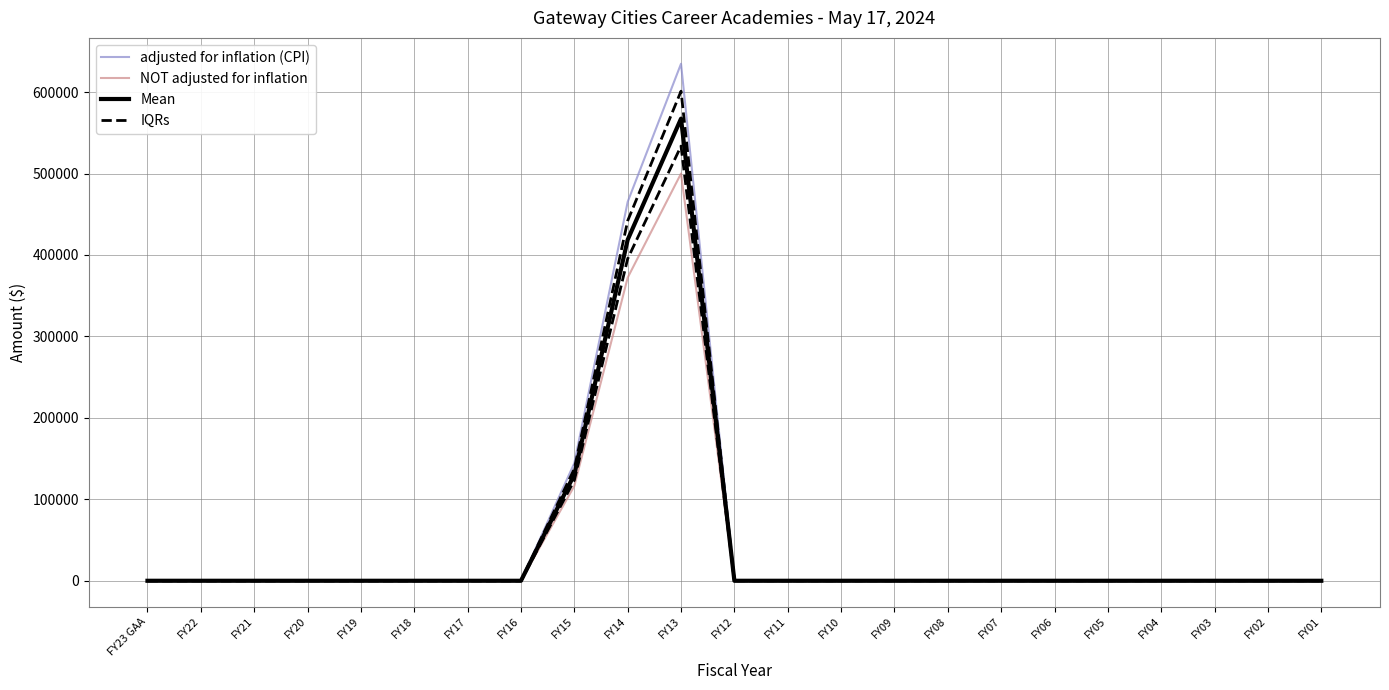

Between FY22 and FY12, which series saw the biggest shift?

adjusted for inflation (CPI)